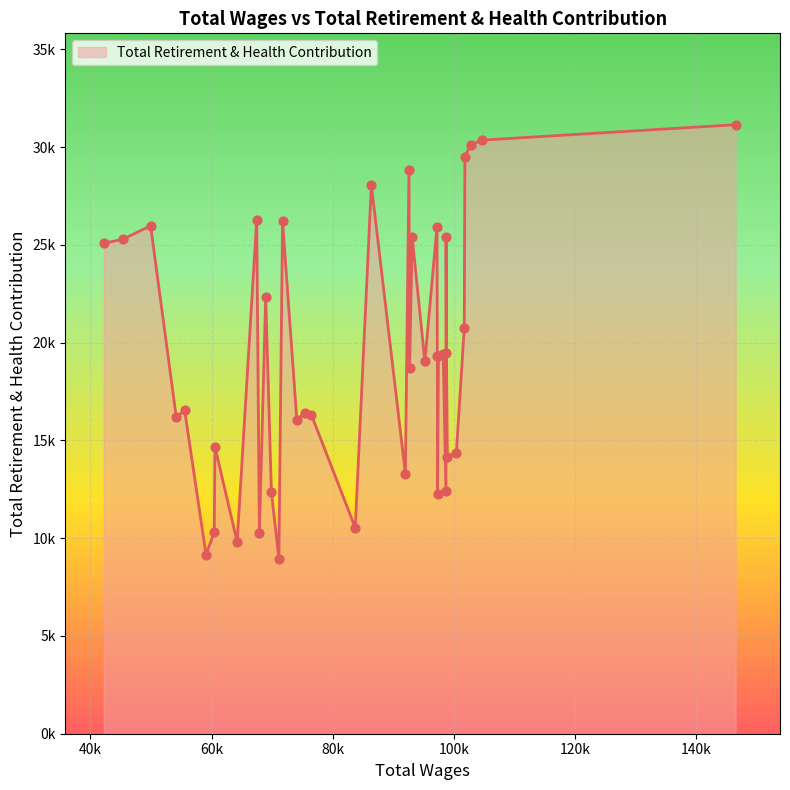

Does the chart have visible grid lines?

Yes